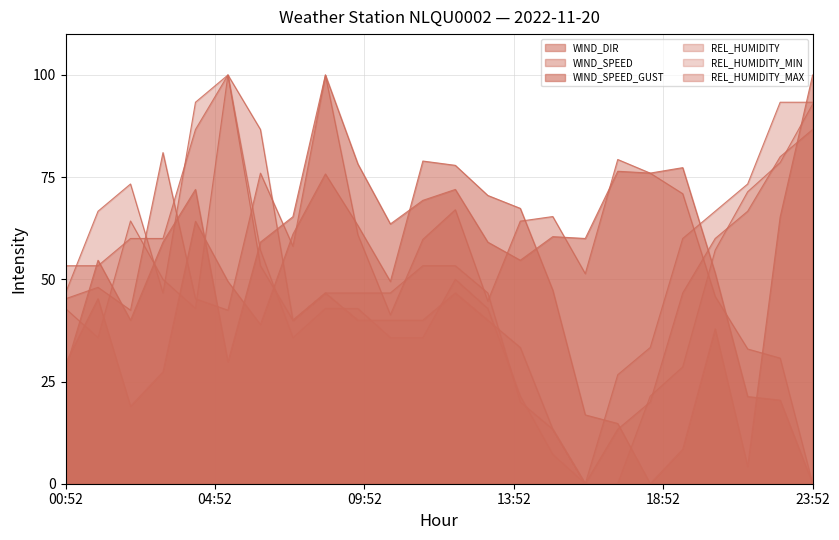

Which category has the lowest value in the WIND_DIR series?

18:52